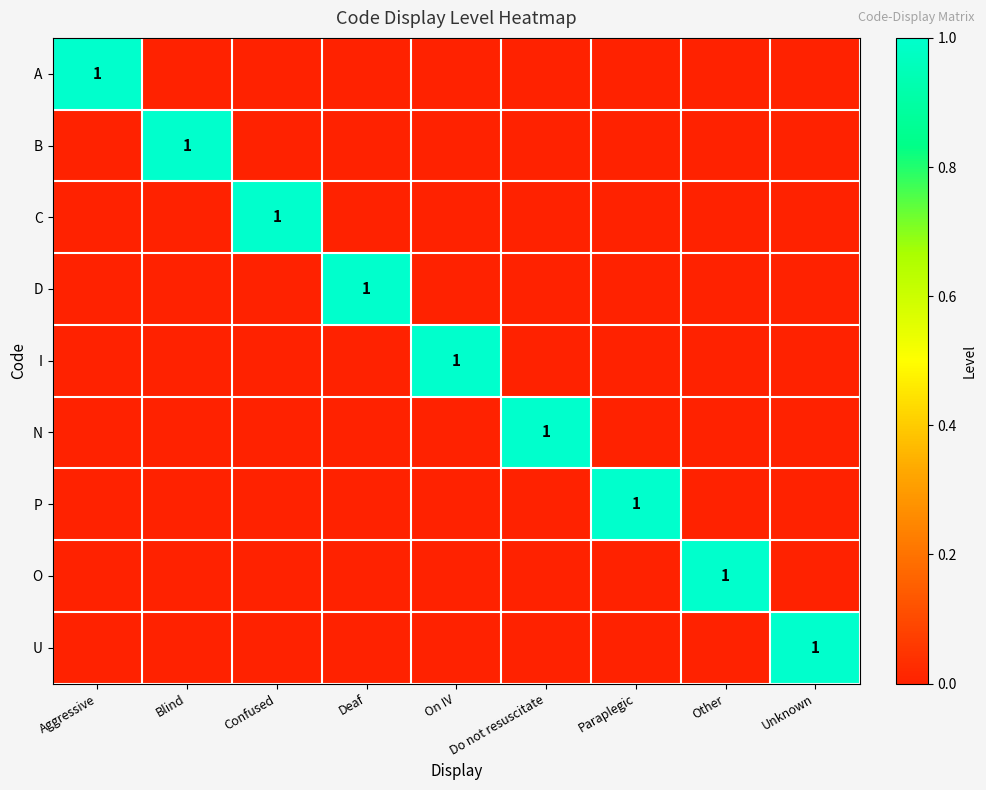

The A series shows 1 at Aggressive. True or false?

True